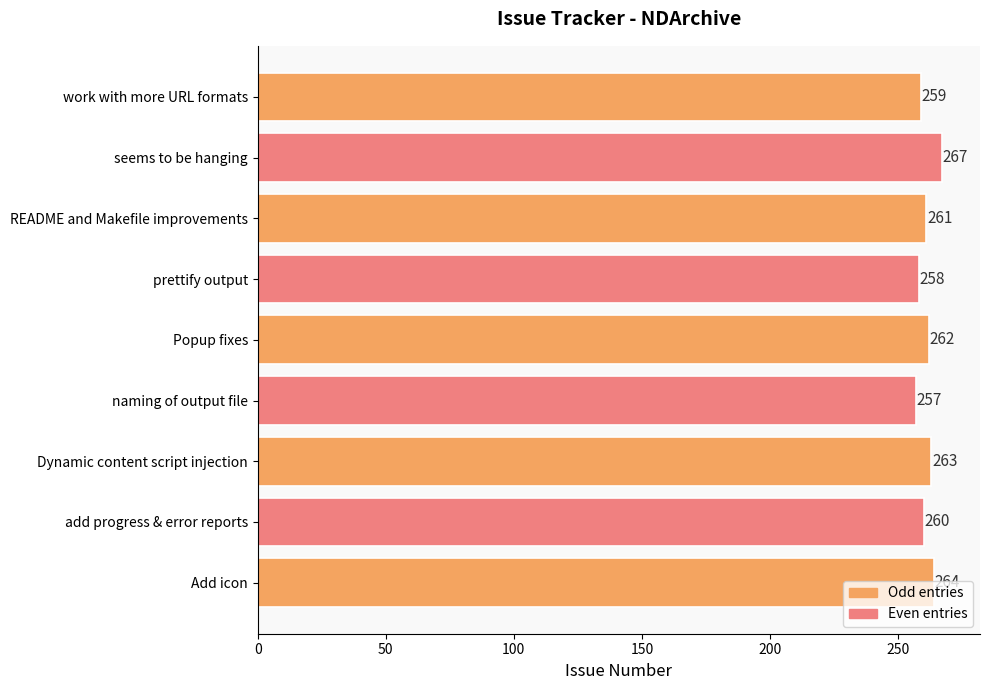

List the labels in order of value, largest first.

seems to be hanging, Add icon, Dynamic content script injection, Popup fixes, README and Makefile improvements, add progress & error reports, work with more URL formats, prettify output, naming of output file